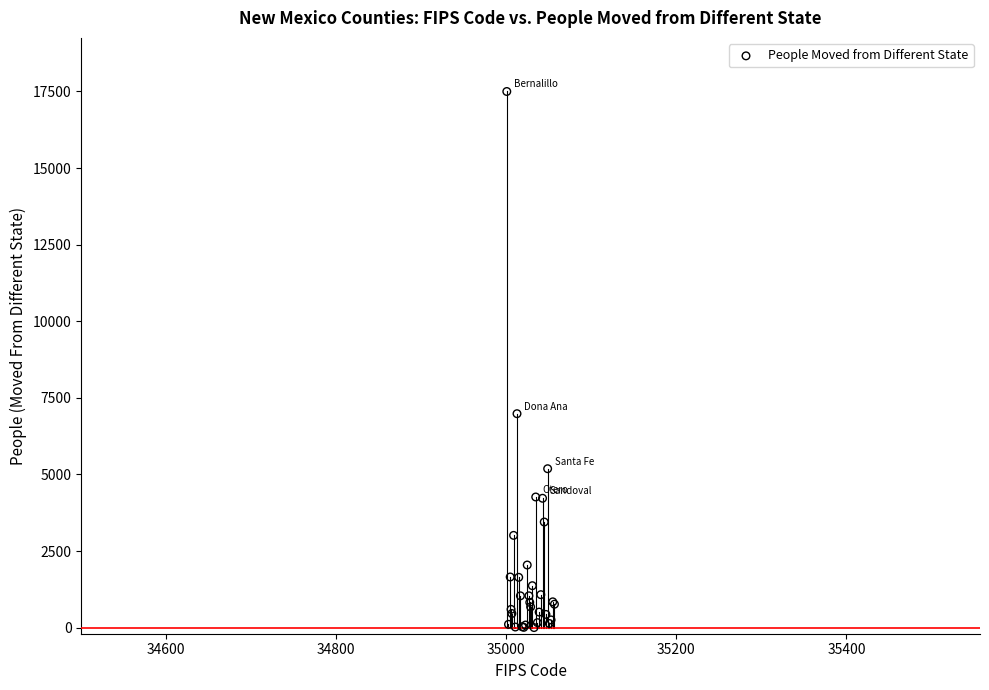

What Y value in the scatter plot is closest to 8749?

6982